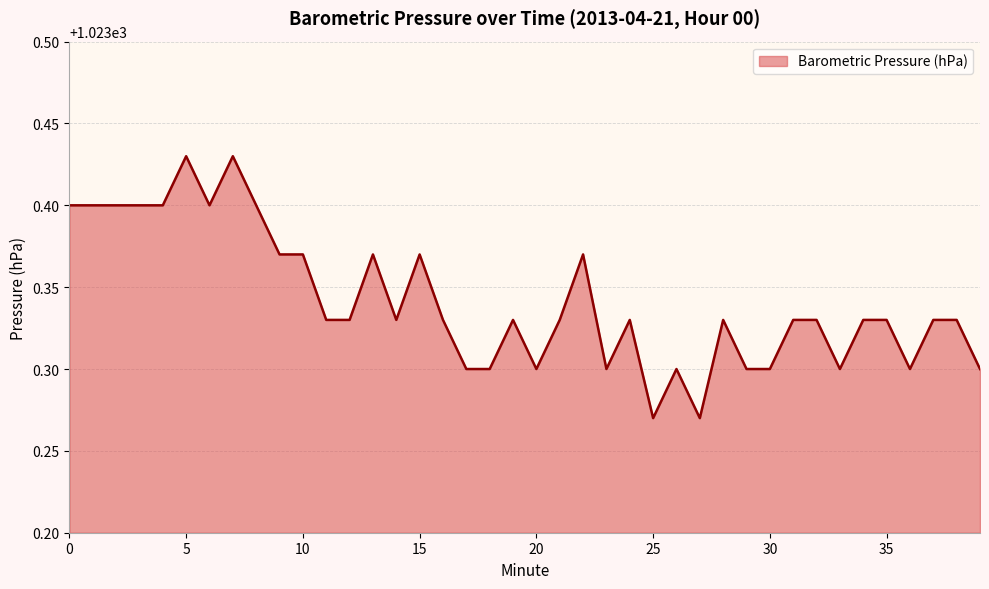

Where is the first local minimum?

6